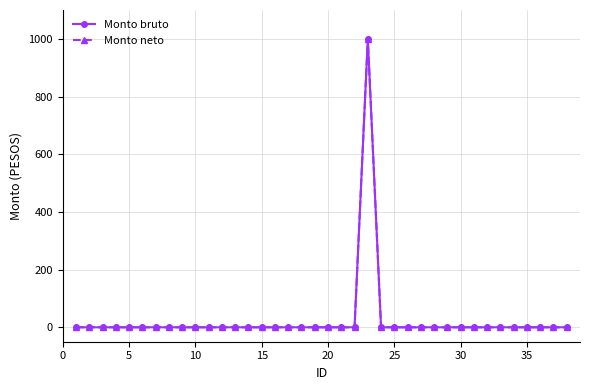

Does the chart have visible grid lines?

Yes